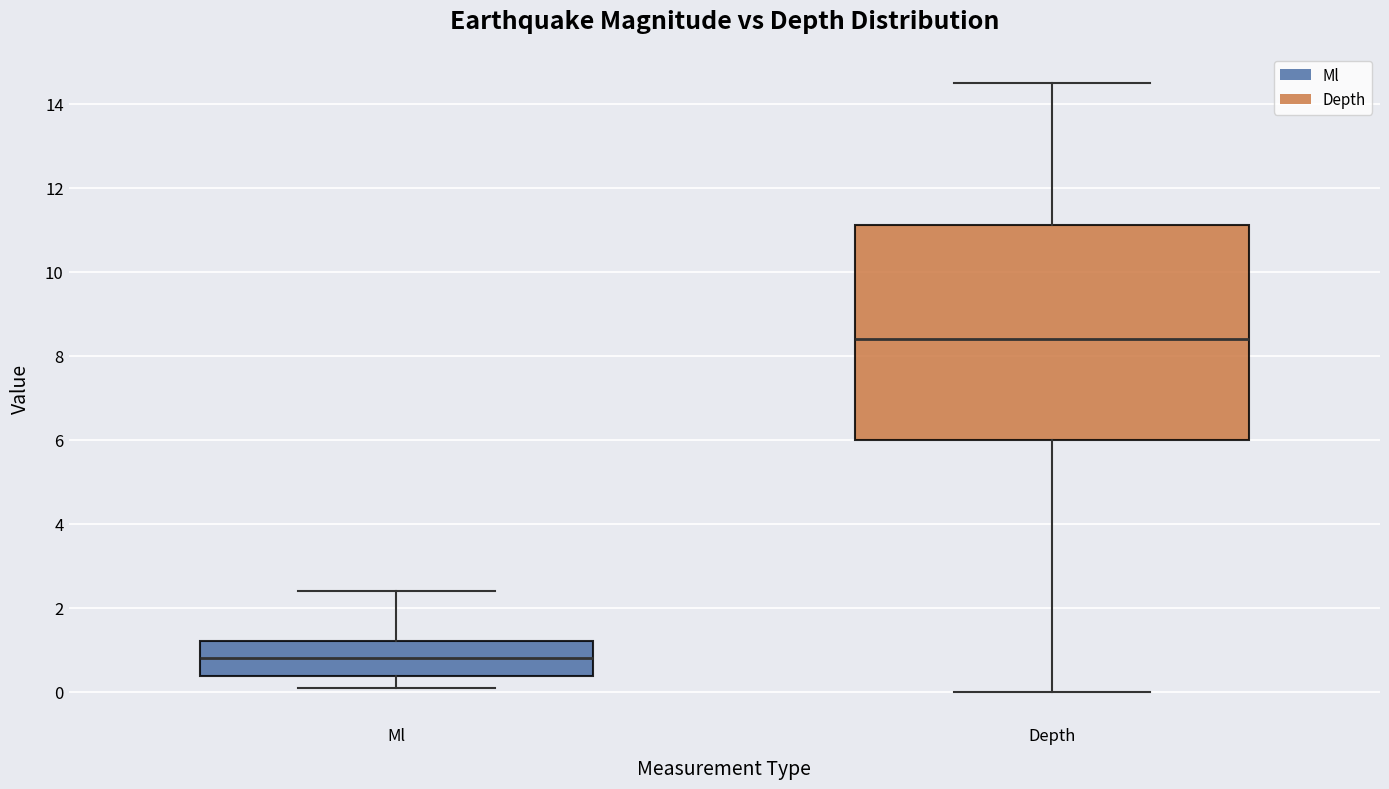

Reading left to right, read every box against the y-axis: the position of its median line, the range the box covers, and the ends of its whiskers. The values are not printed on the chart, so give them approximately, as read against the axis.

Ml: median 0.8, box 0.4 to 1.2, whiskers 0.2 to 2.4
Depth: median 8.4, box 6.0 to 11.2, whiskers 0.0 to 14.4